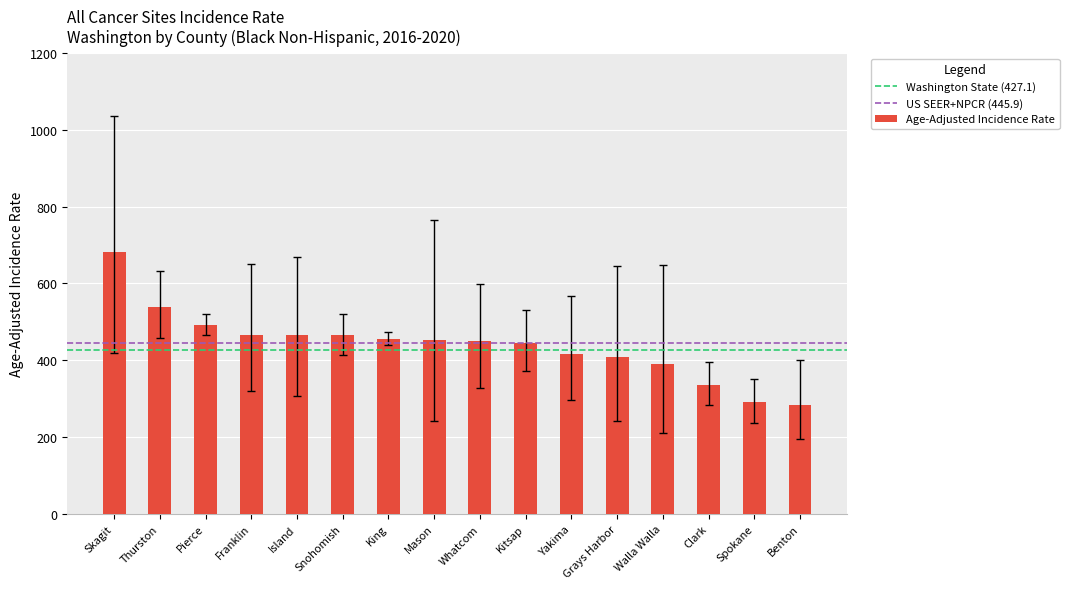

Is it true that the value at Island is 465.8?

True